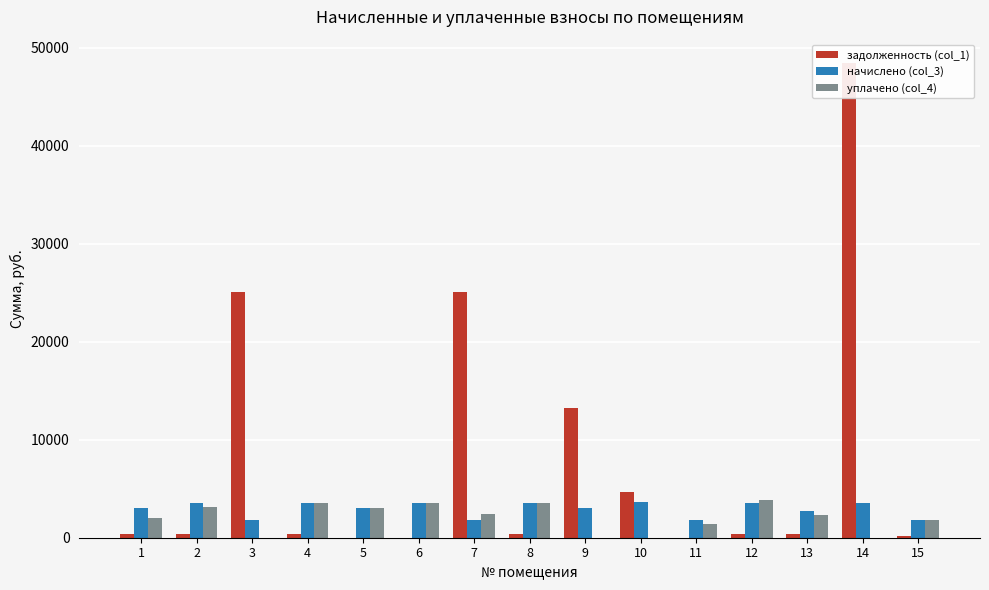

At how many categories does at least one series exceed 15774?

3